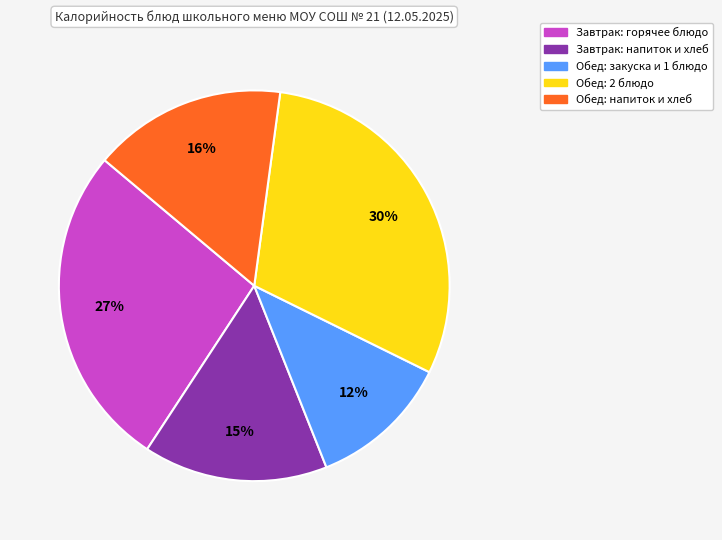

Is there a majority slice in this chart?

No